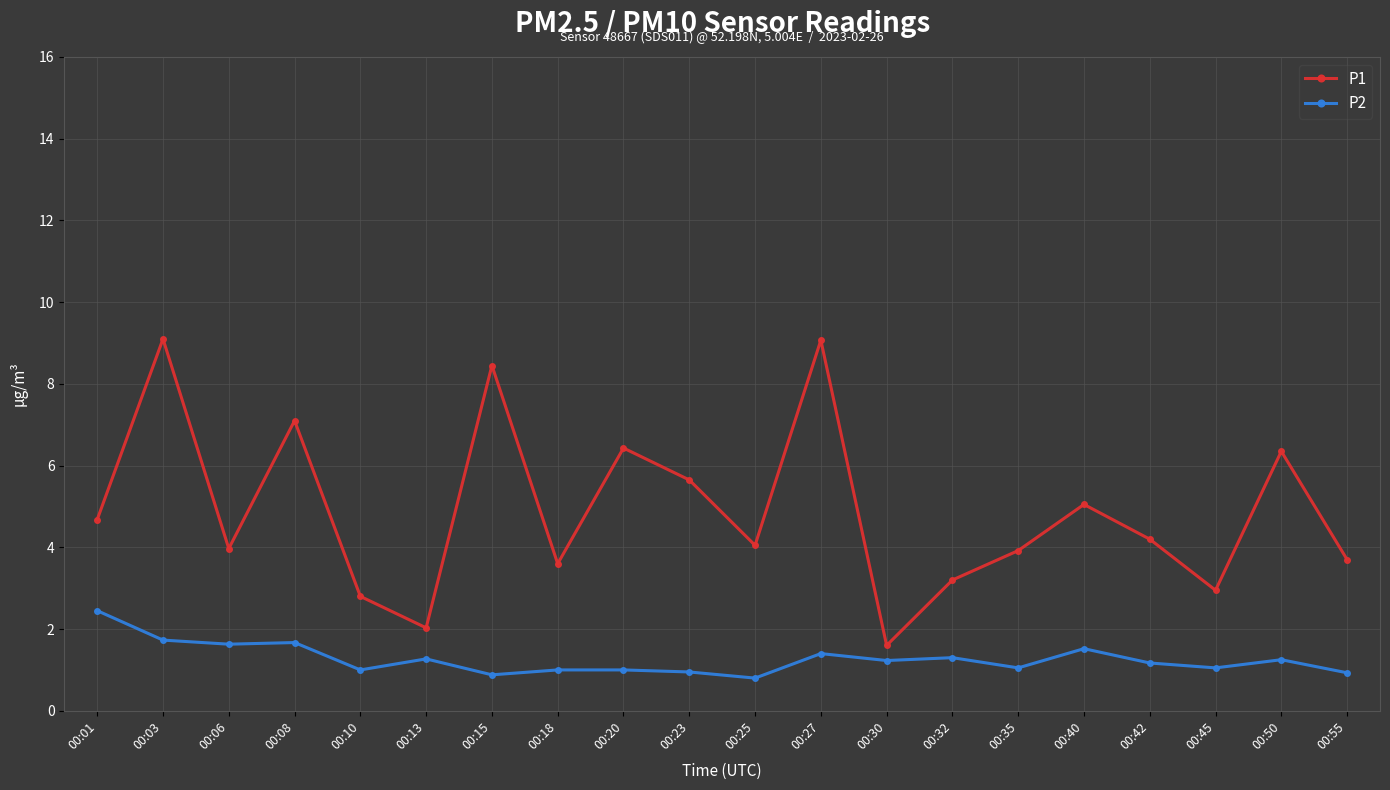

True or false: P2 has a value of 1.4 at 00:27.

True